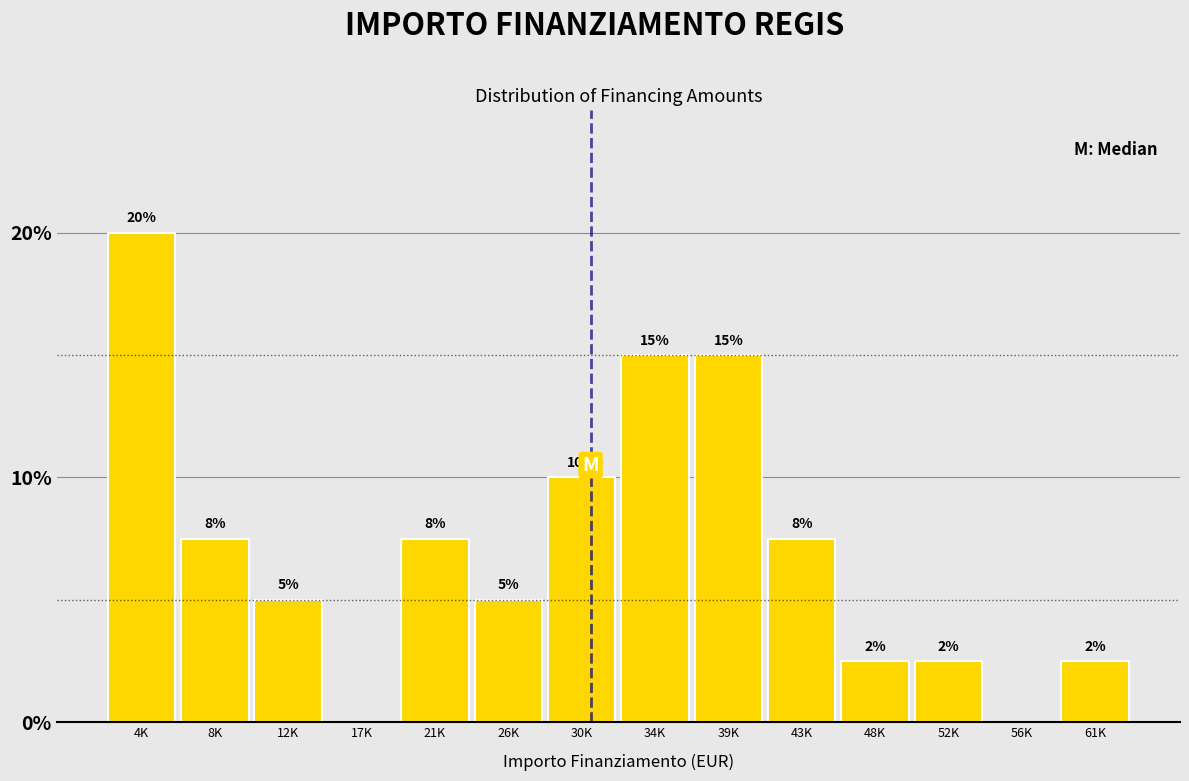

The chart shows a value of 27.0 at 34K. True or false?

False